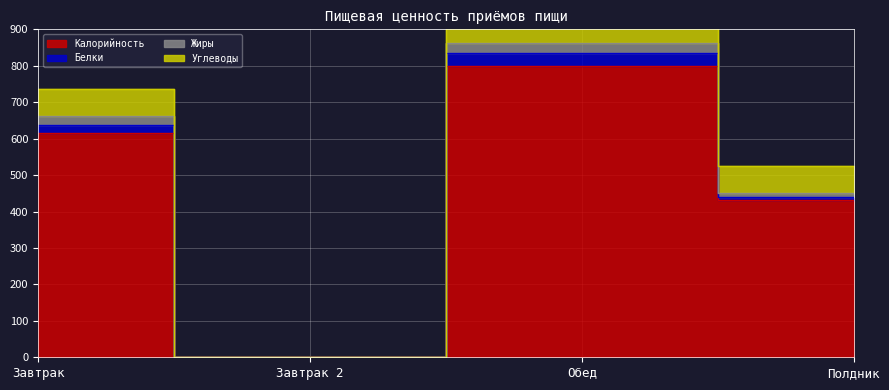

At which category is the sum across all series the highest?

Обед